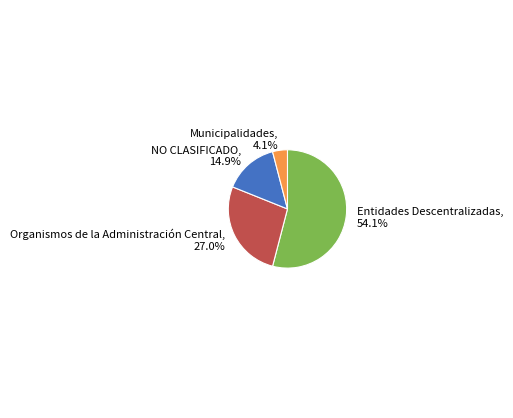

Between Organismos de la Administración Central and NO CLASIFICADO, which is larger?

Organismos de la Administración Central